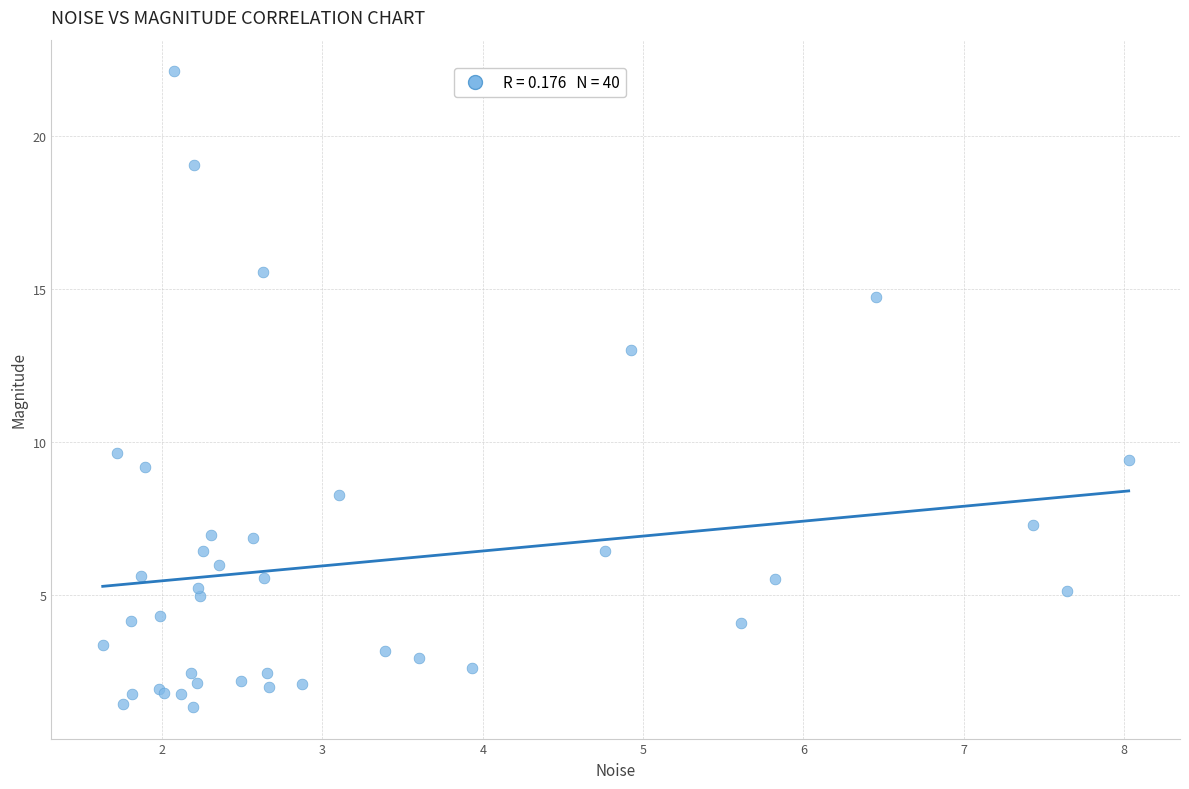

What Y value in the scatter plot is closest to 11?

9.7